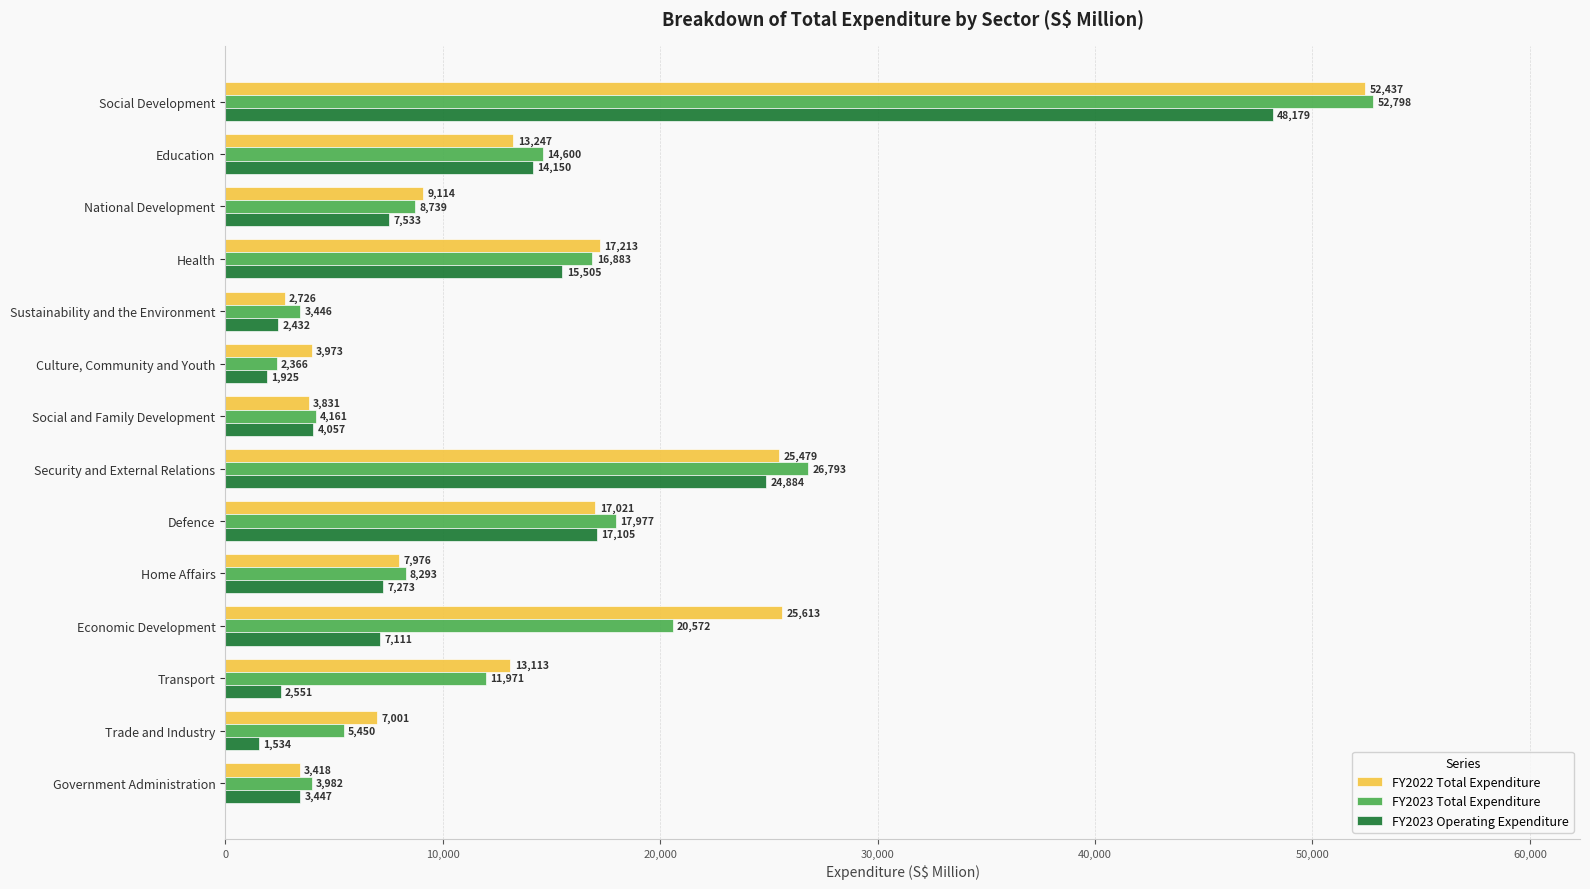

Which series has the largest total across all categories?

FY2022 Total Expenditure